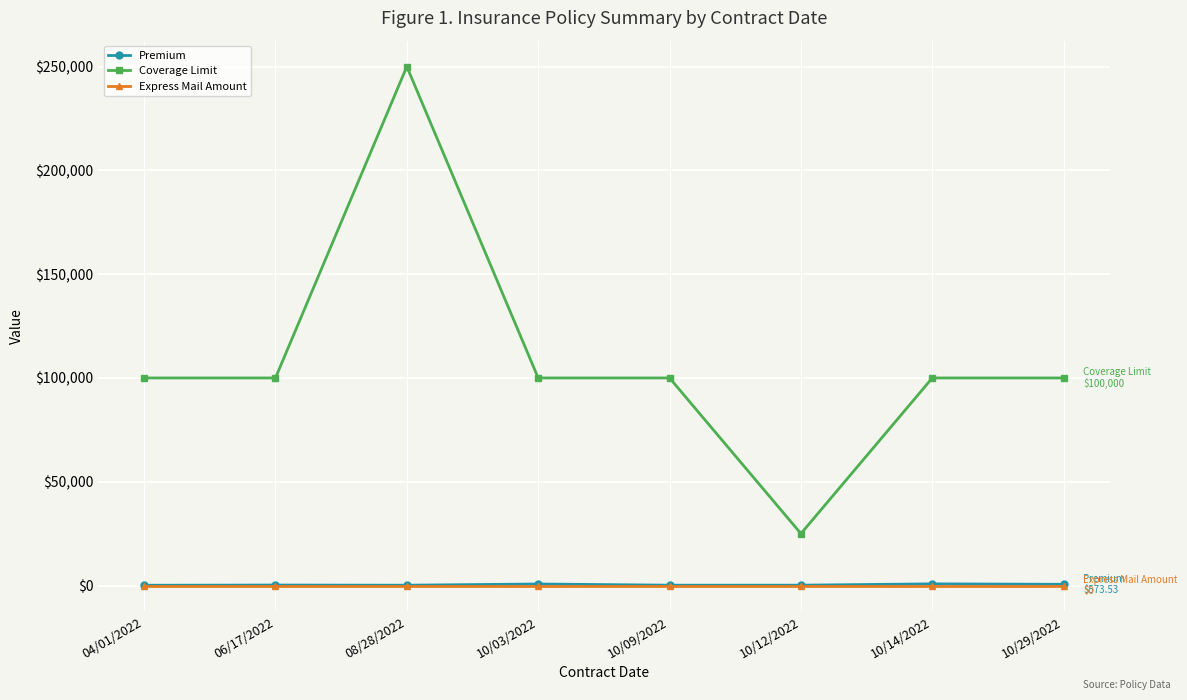

True or false: Coverage Limit and Premium cross at least once.

False